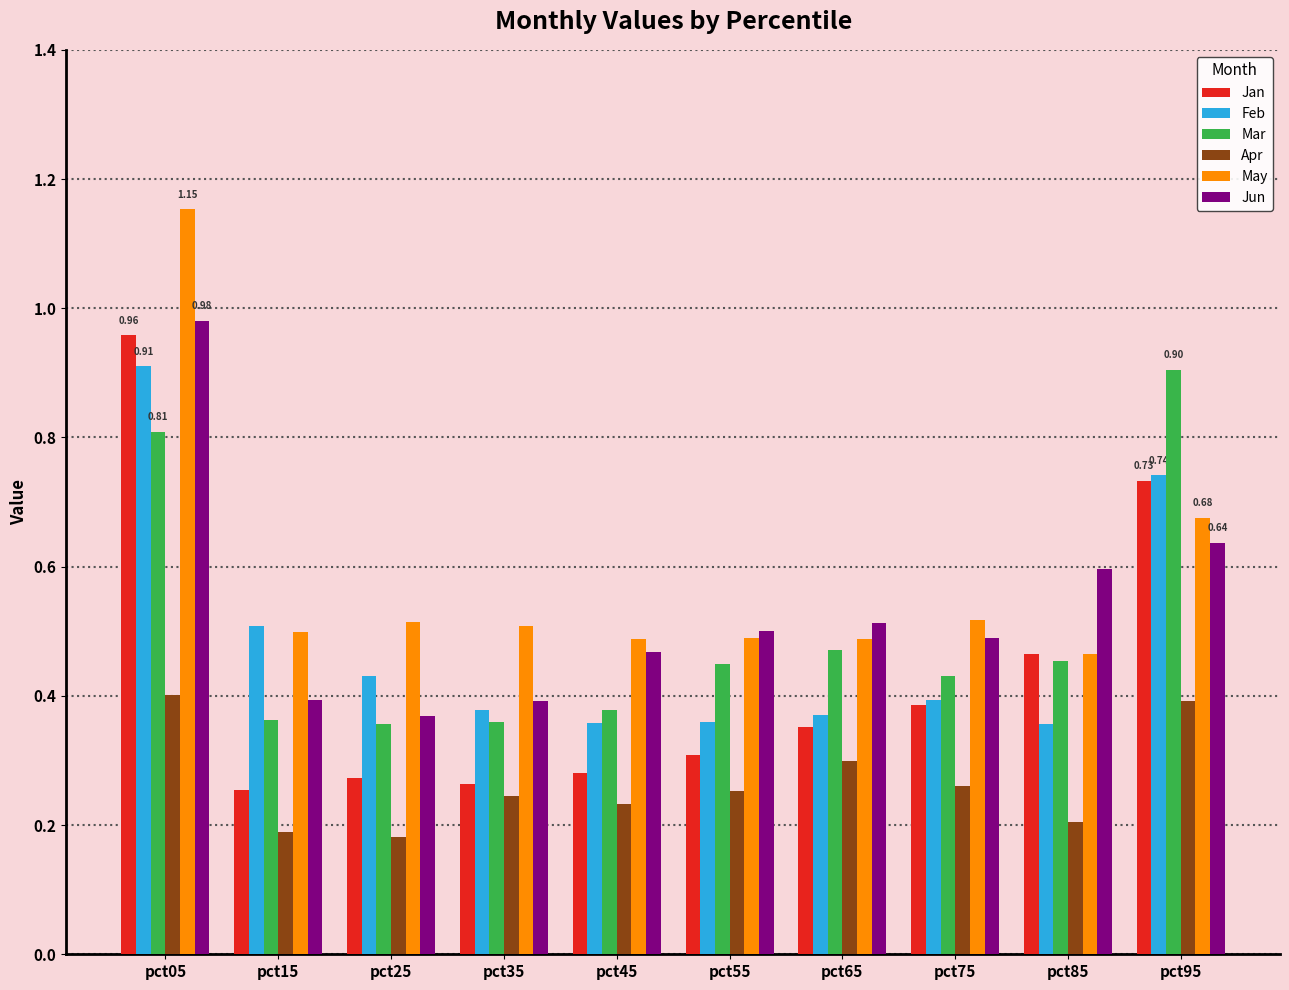

What is the sum of all May values?

5.8